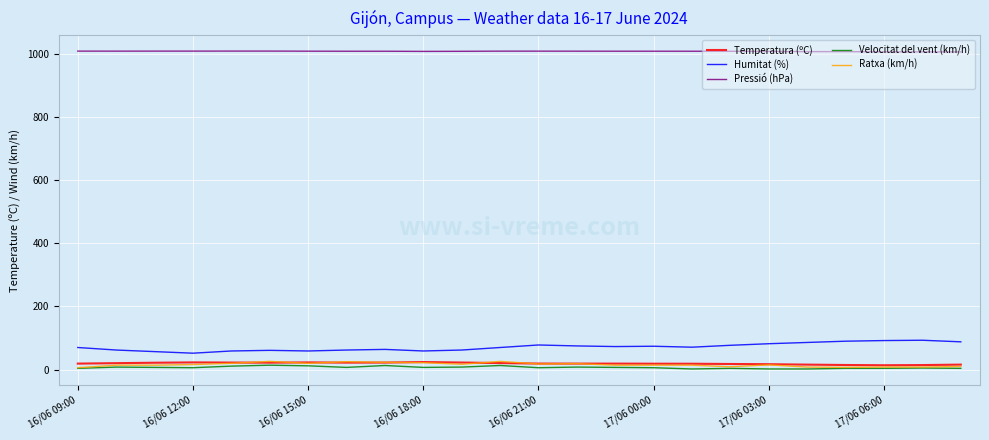

True or false: Velocitat del vent (km/h) and Humitat (%) intersect in this chart.

False